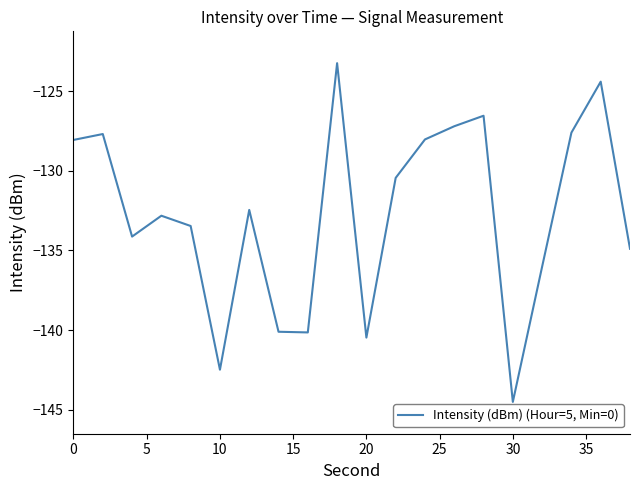

True or false: there are more than 2 points higher than both neighbors.

True